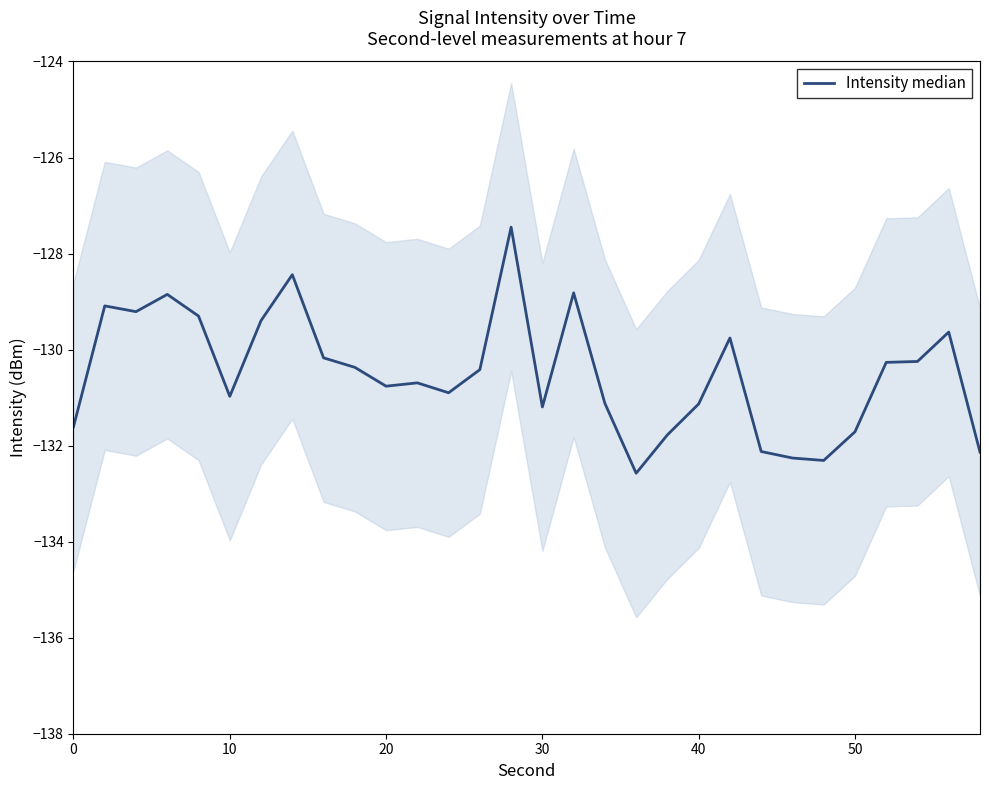

True or false: the data shows -76.0 at 7.

False